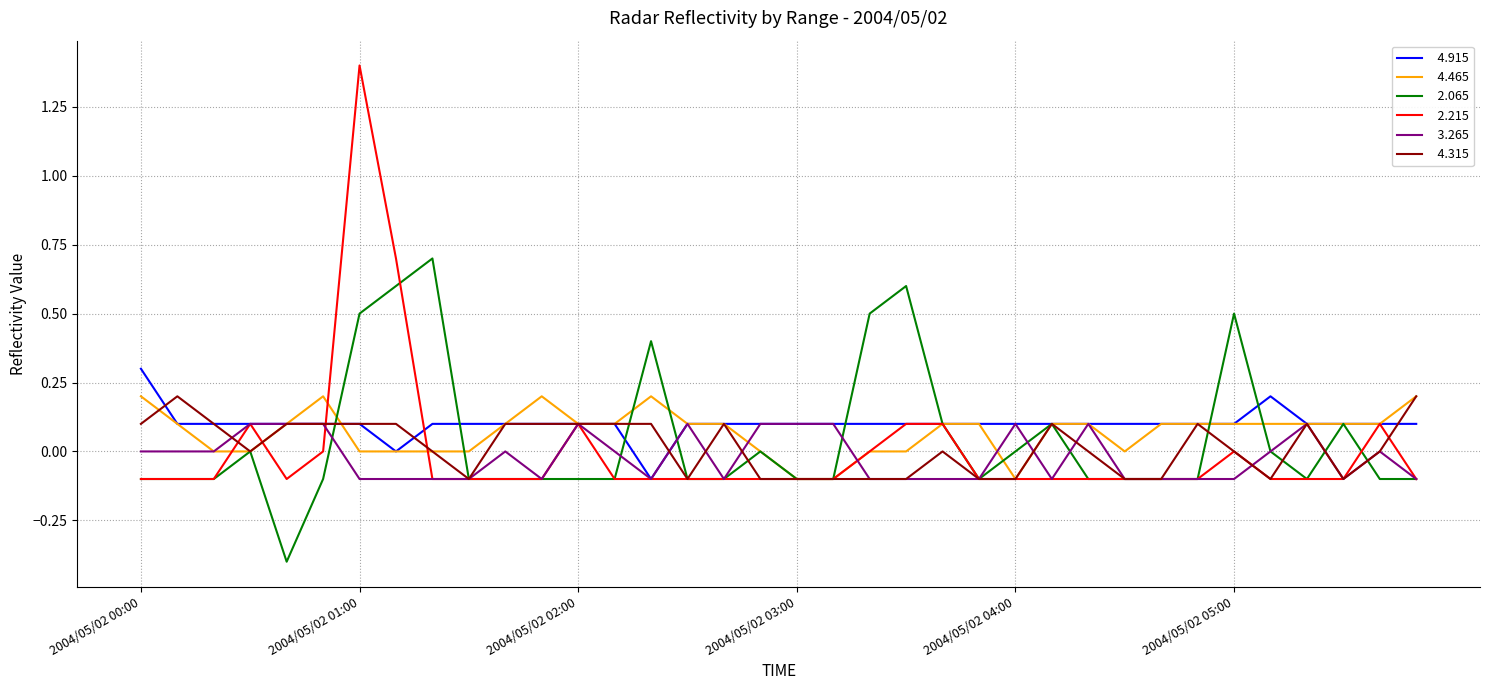

What is the greatest value displayed?

1.4